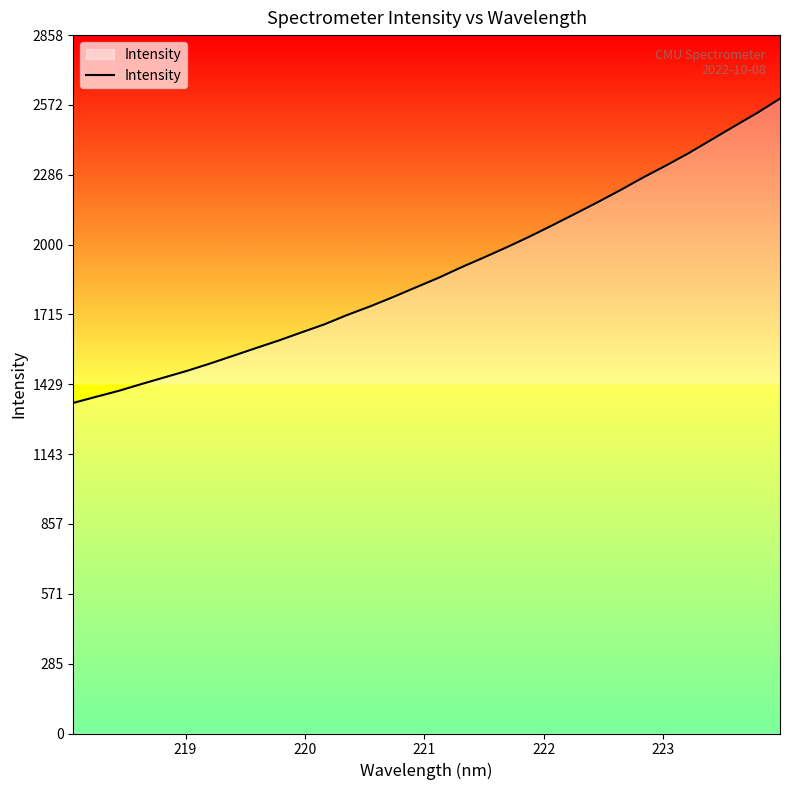

Does the chart display data point markers on the line(s)?

No